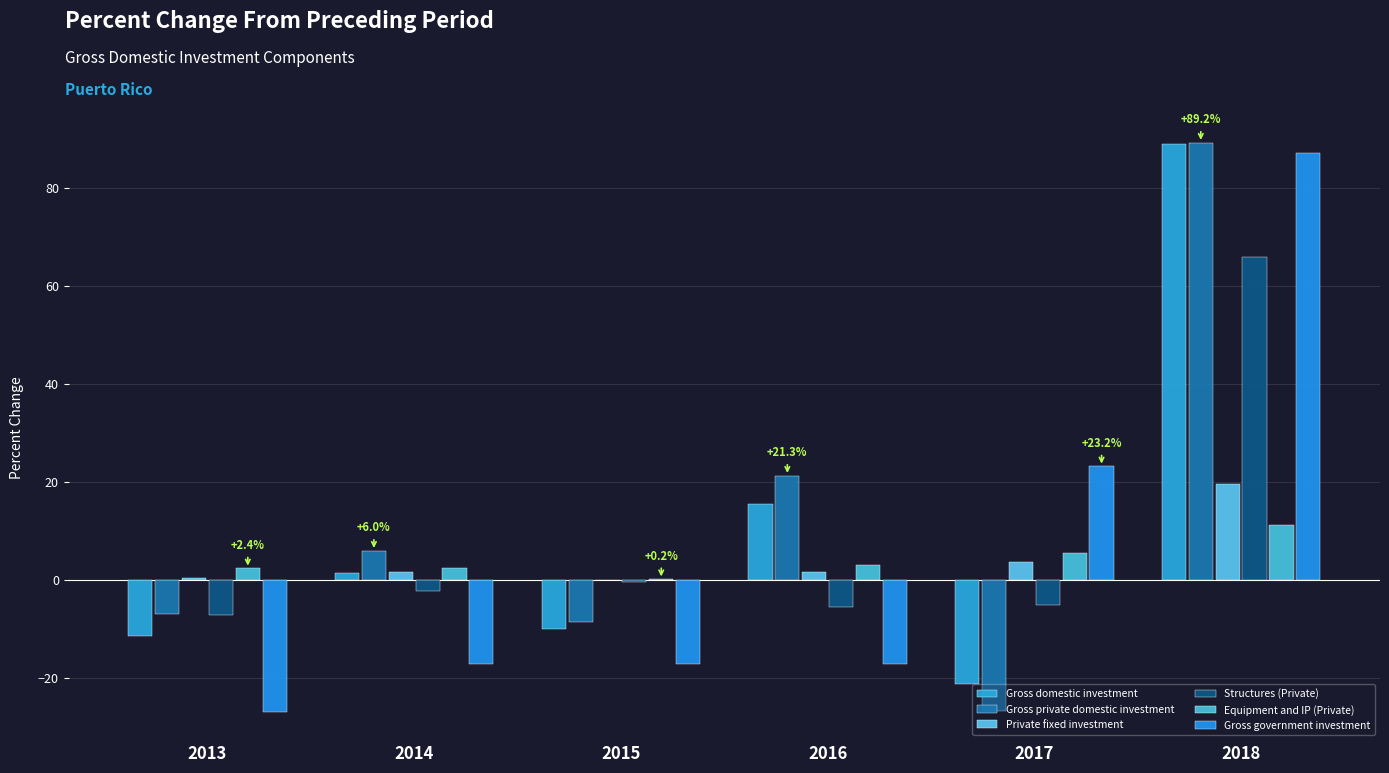

Reading right to left, extract all data points from this chart.

Gross domestic investment: 88.9	-21.2	15.6	-10.0	1.5	-11.4
Gross private domestic investment: 89.2	-26.7	21.3	-8.6	6.0	-6.8
Private fixed investment: 19.7	3.8	1.6	0.1	1.6	0.4
Structures (Private): 65.9	-5.1	-5.4	-0.4	-2.1	-7.0
Equipment and IP (Private): 11.2	5.6	3.2	0.2	2.5	2.4
Gross government investment: 87.2	23.2	-17.1	-17.1	-17.0	-26.8